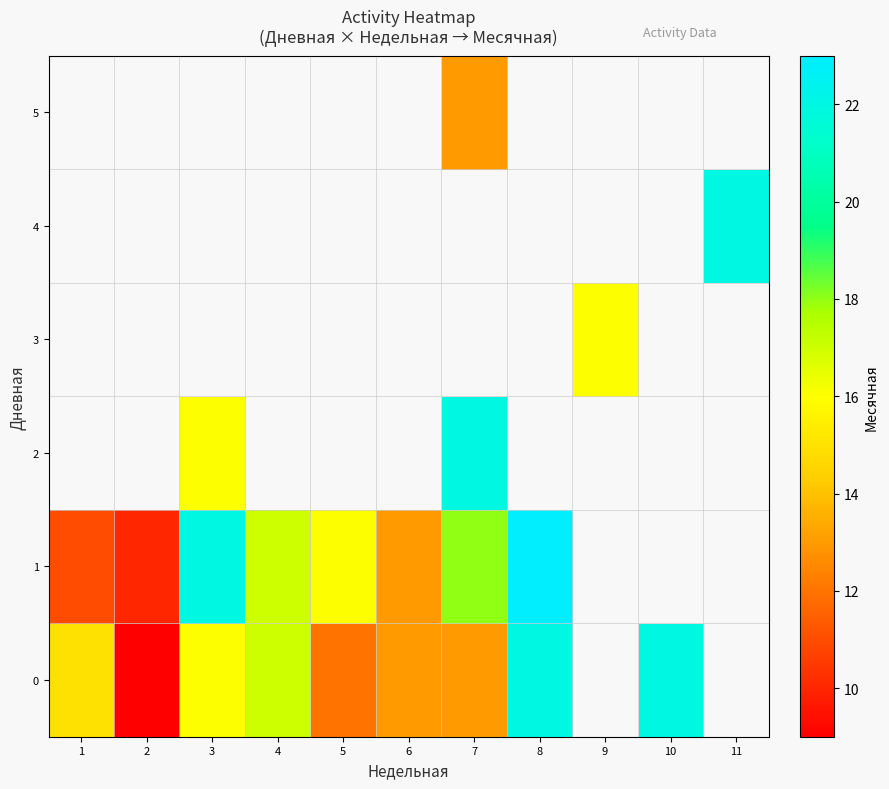

Between 1 and 2, which is larger?

1